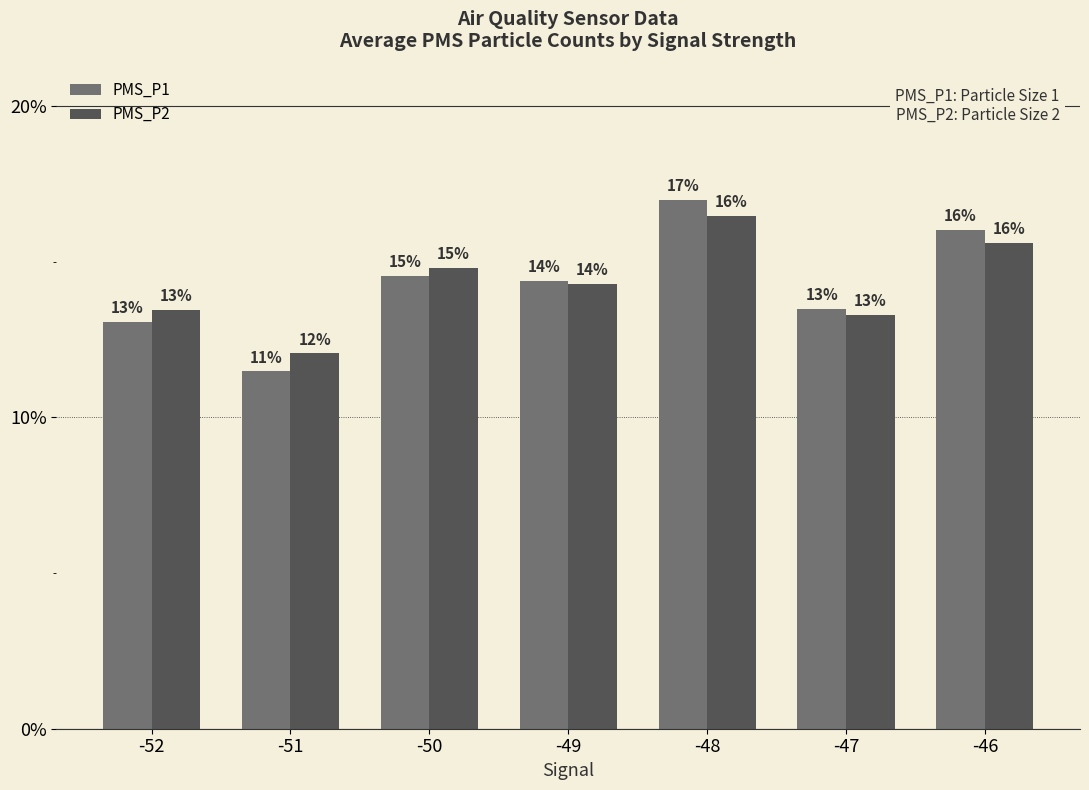

What are all the series names shown in the legend?

PMS_P1, PMS_P2